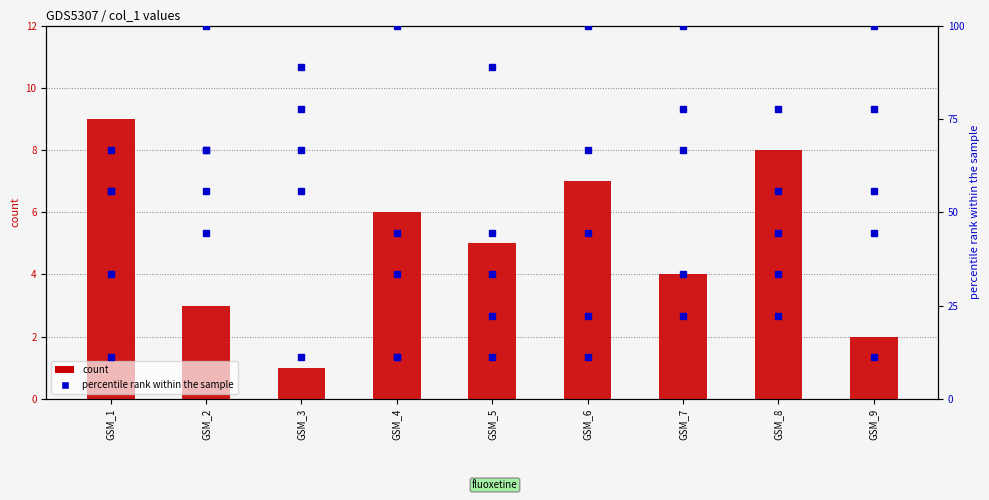

Which category has the lowest value in the col_2 series?

GSM_5